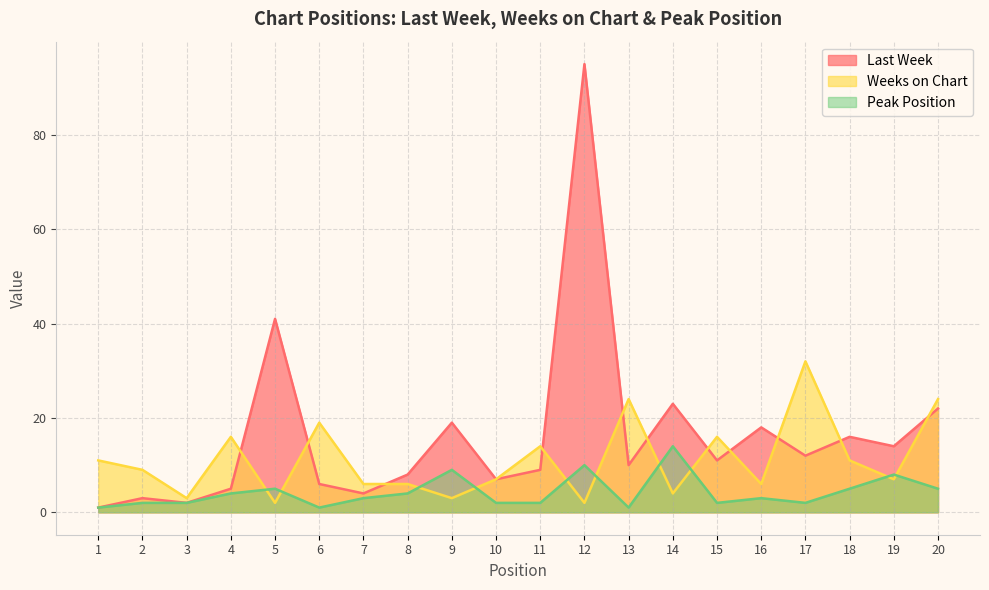

What is the average value of the Weeks on Chart series?

11